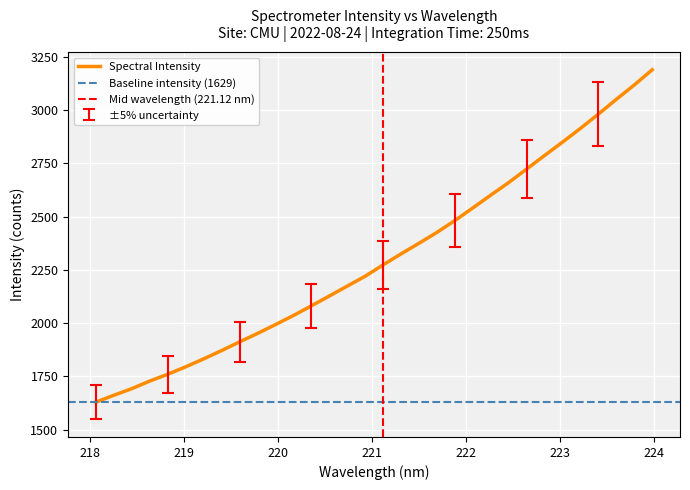

What is the maximum value for Spectral Intensity?

3188.8